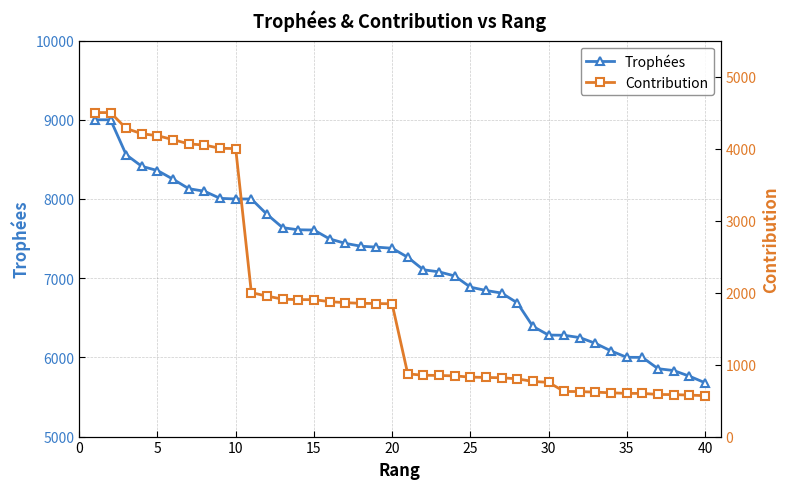

Is this an area chart (filled region under the line)?

No